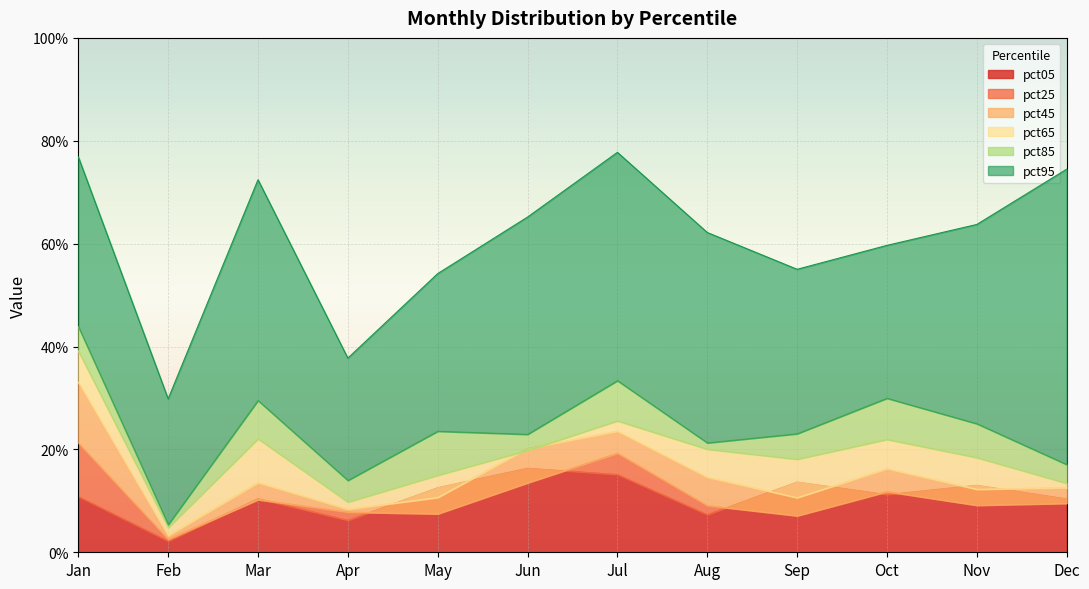

Which category has the highest value in the pct45 series?

Jan